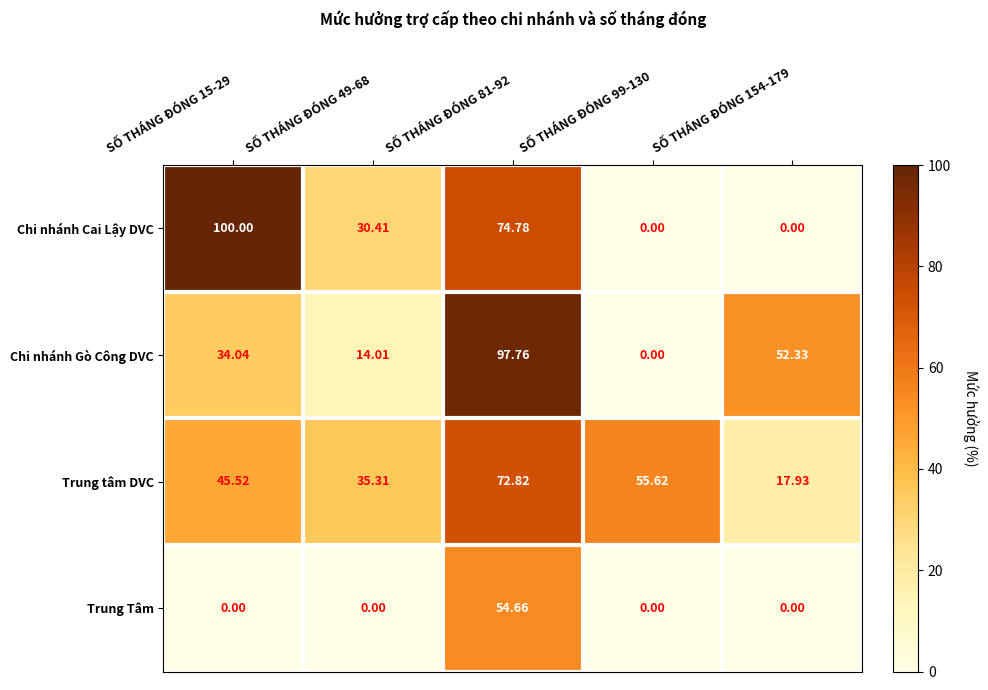

Which series has the widest spread of values?

Chi nhánh Cai Lậy DVC